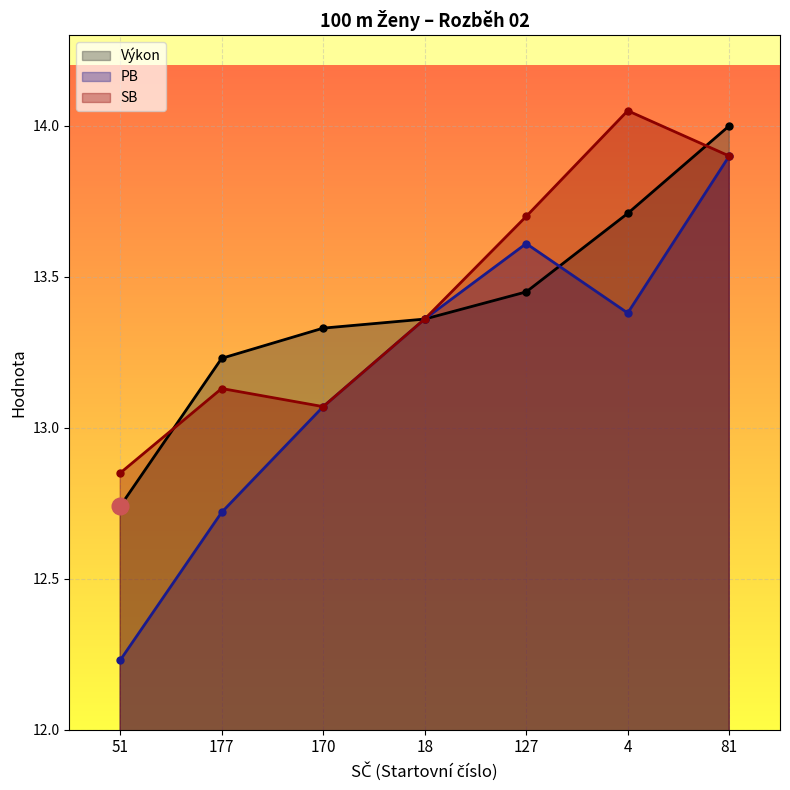

Count the number of data series in this chart.

3